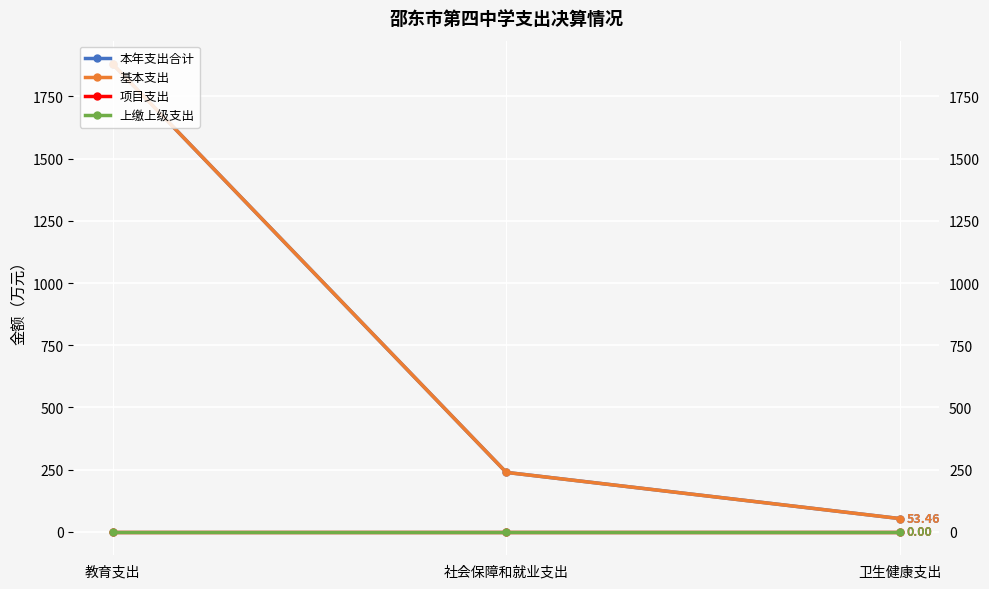

What is the sum of the 基本支出 values at 社会保障和就业支出 and 卫生健康支出?

292.6